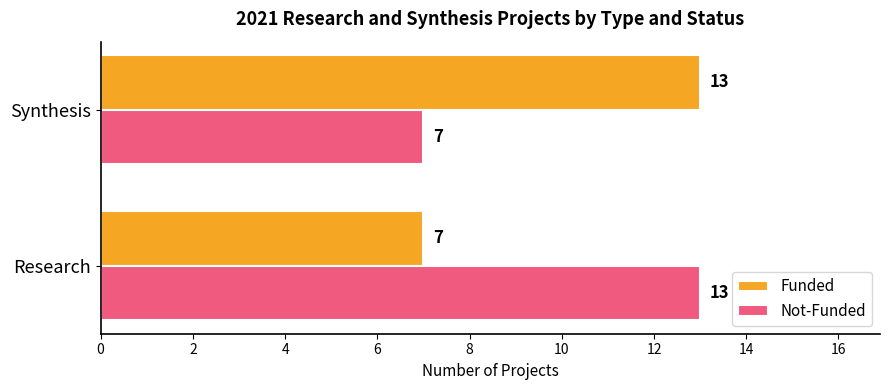

True or false: Not-Funded has a value of 3 at Synthesis.

False